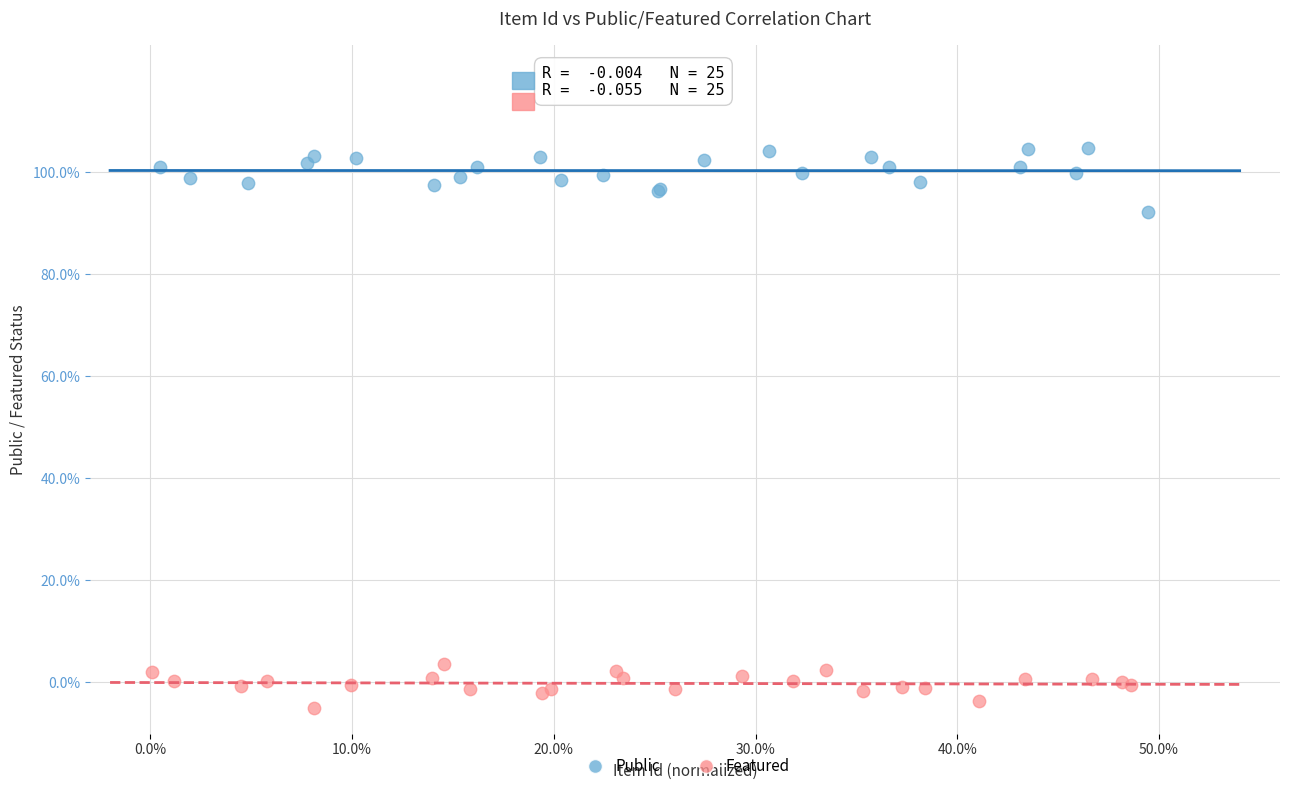

Which series reaches the minimum Y coordinate?

Featured